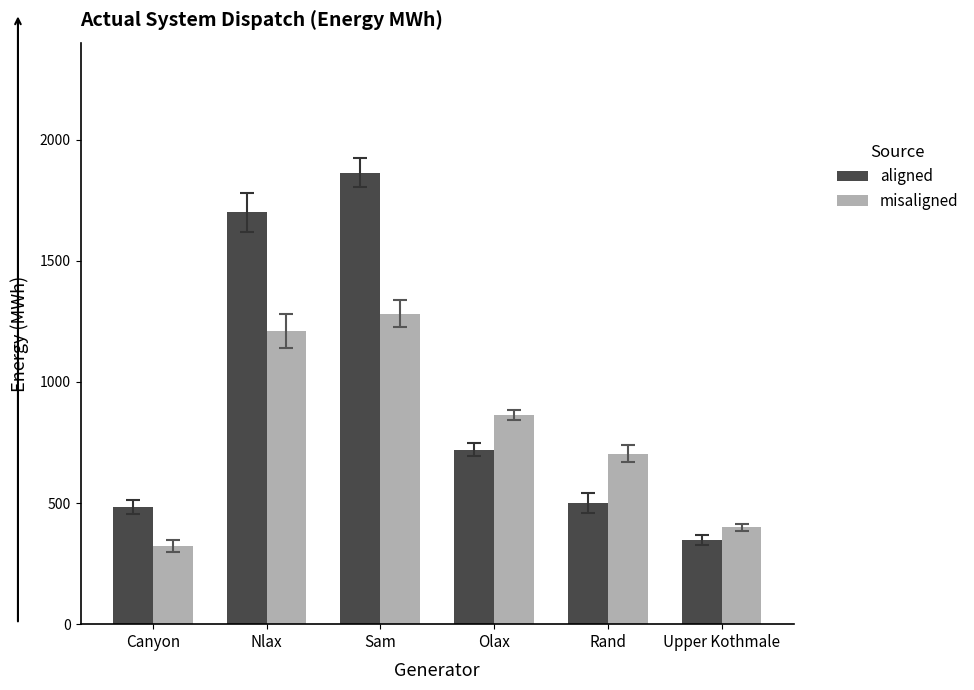

Are the bars grouped side by side (vs. stacked)?

Yes